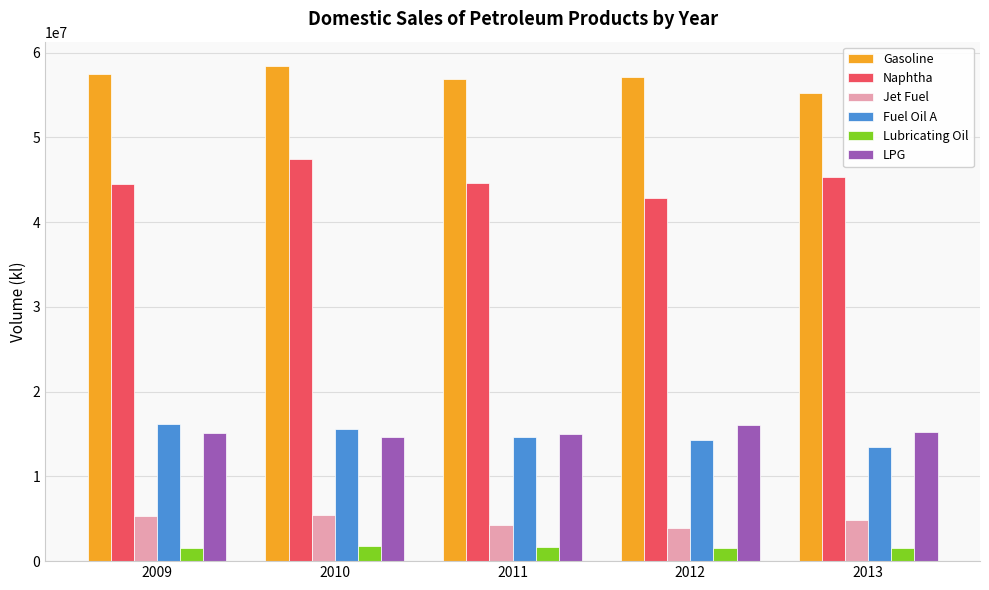

What is the sum of the Gasoline values at 2012 and 2009?

114541353